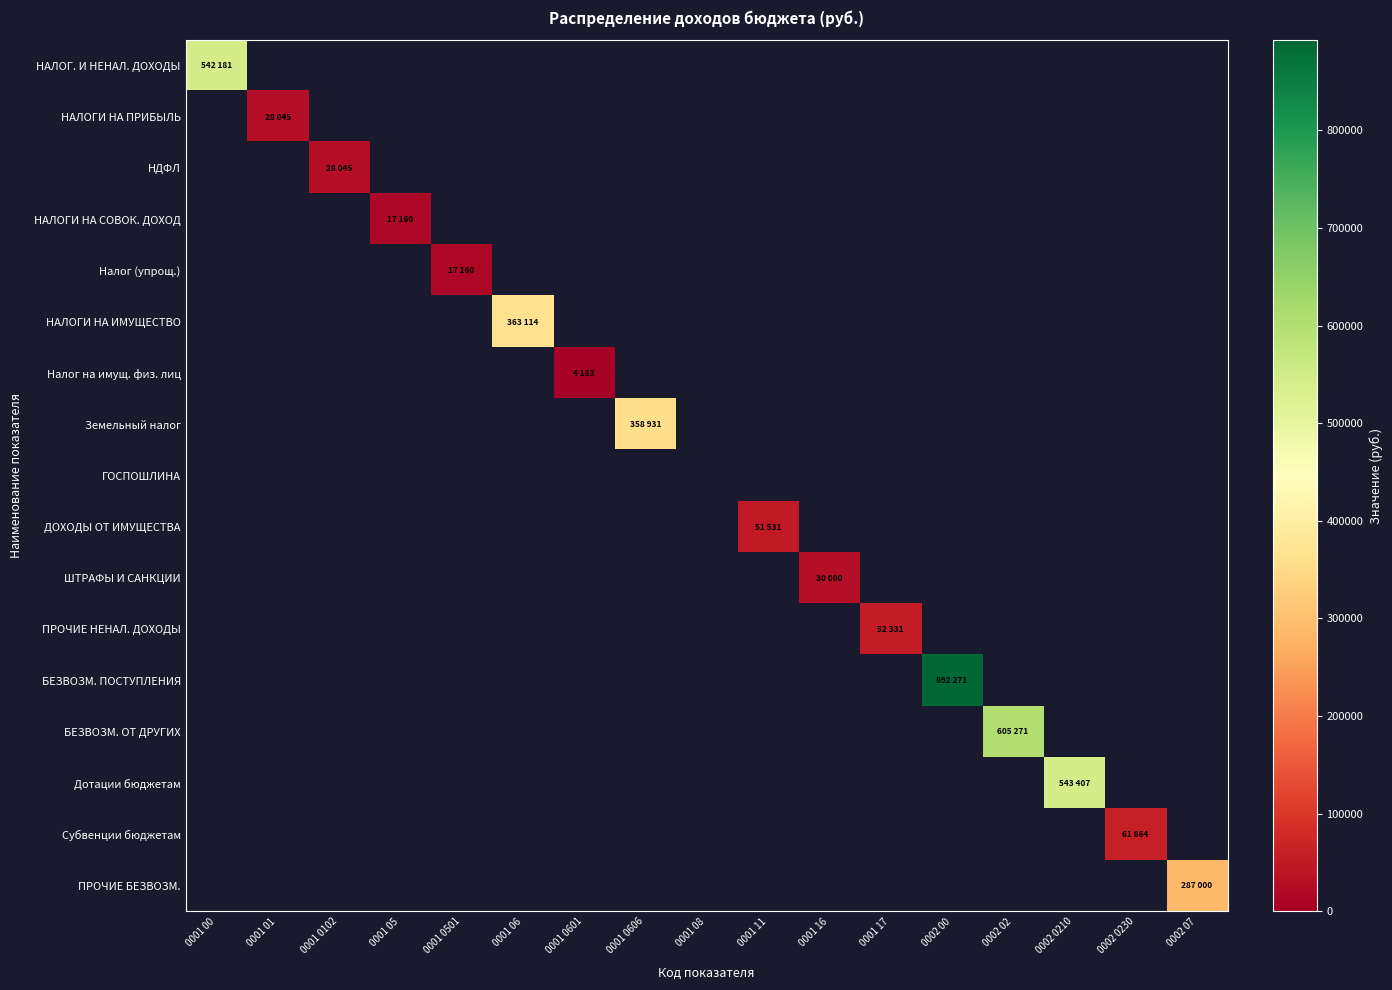

Rank the series at 0002 0230 from lowest to highest value.

НАЛОГ. И НЕНАЛ. ДОХОДЫ, НАЛОГИ НА ПРИБЫЛЬ, НДФЛ, НАЛОГИ НА СОВОК. ДОХОД, Налог (упрощ.), НАЛОГИ НА ИМУЩЕСТВО, Налог на имущ. физ. лиц, Земельный налог, ГОСПОШЛИНА, ДОХОДЫ ОТ ИМУЩЕСТВА, ШТРАФЫ И САНКЦИИ, ПРОЧИЕ НЕНАЛ. ДОХОДЫ, БЕЗВОЗМ. ПОСТУПЛЕНИЯ, БЕЗВОЗМ. ОТ ДРУГИХ, Дотации бюджетам, ПРОЧИЕ БЕЗВОЗМ., Субвенции бюджетам